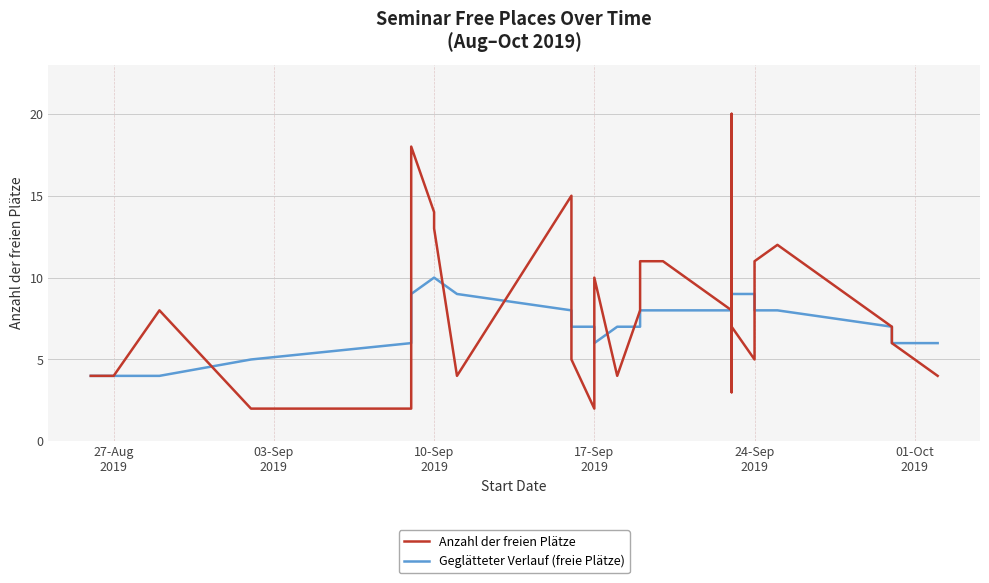

How many values in the Geglätteter Verlauf (freie Plätze) series are below 8?

14